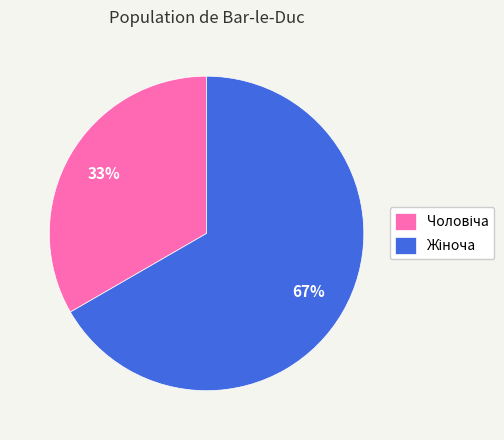

Is there a majority slice in this chart?

Yes